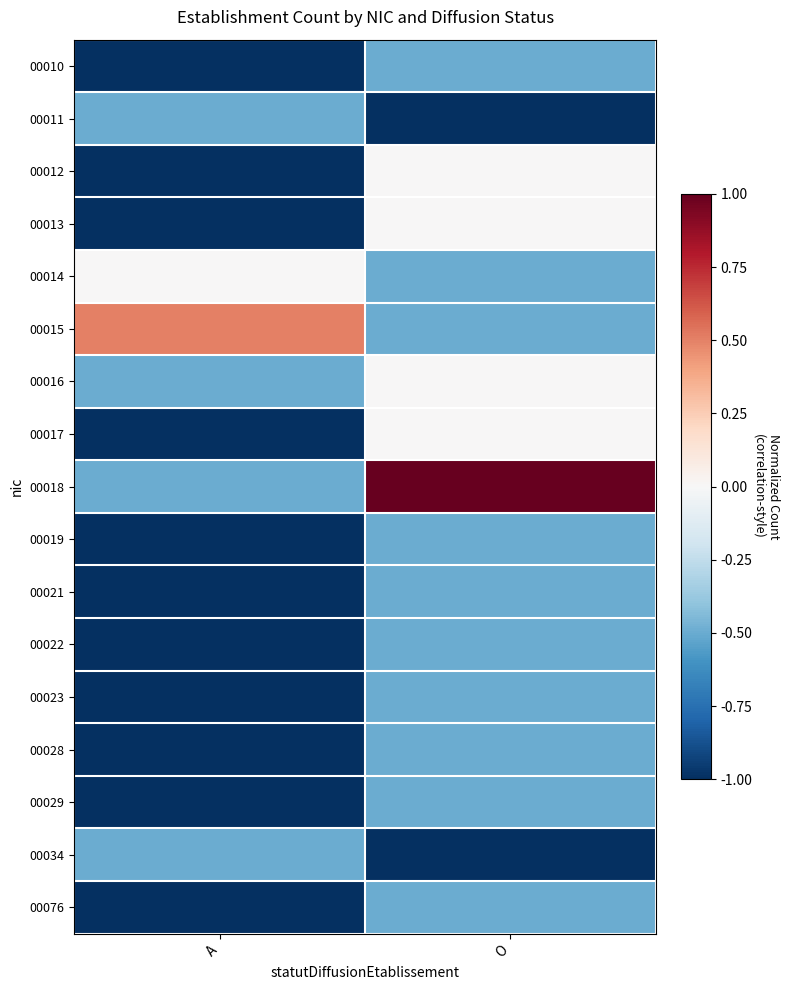

List the series in order of their peak value, highest first.

00018, 00015, 00012, 00013, 00014, 00016, 00017, 00010, 00011, 00019, 00021, 00022, 00023, 00028, 00029, 00034, 00076